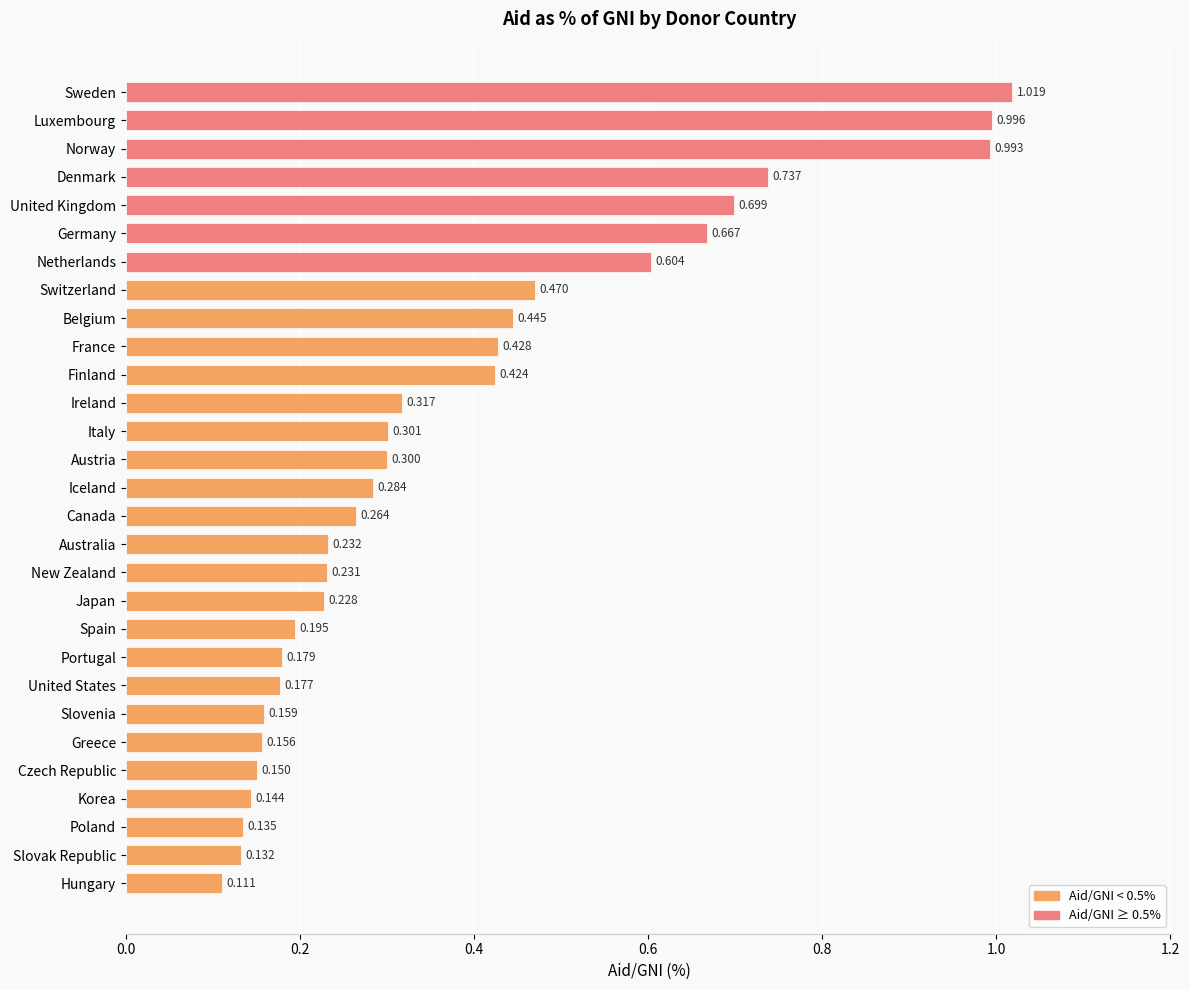

Which has a higher value, Norway or Portugal?

Norway